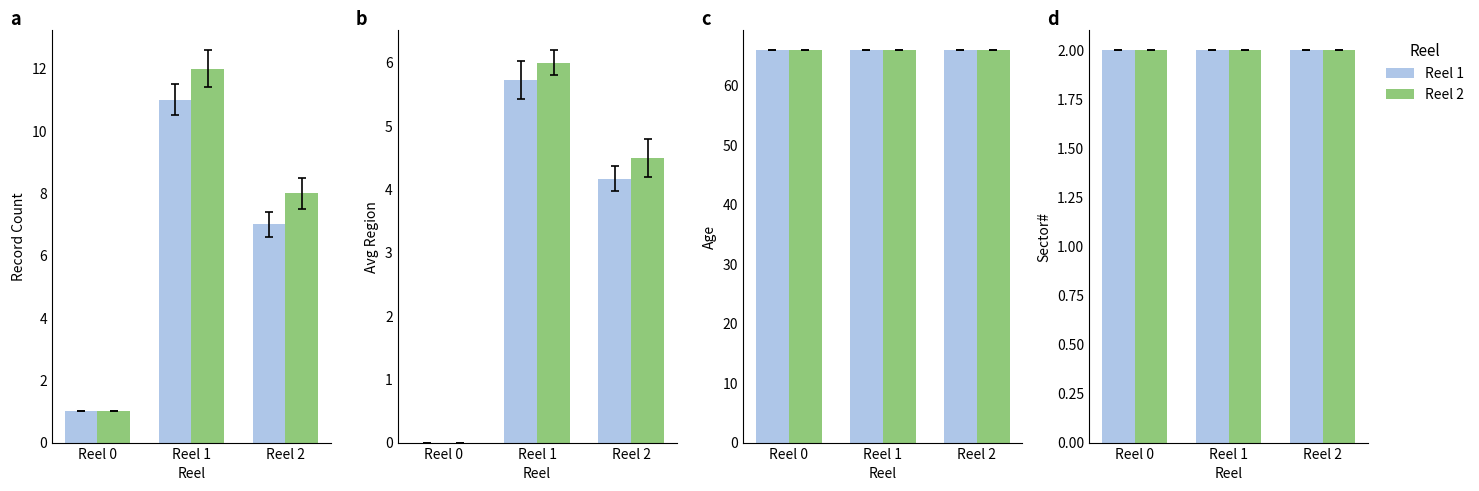

What is the lowest value of the Sector# series?

2.0